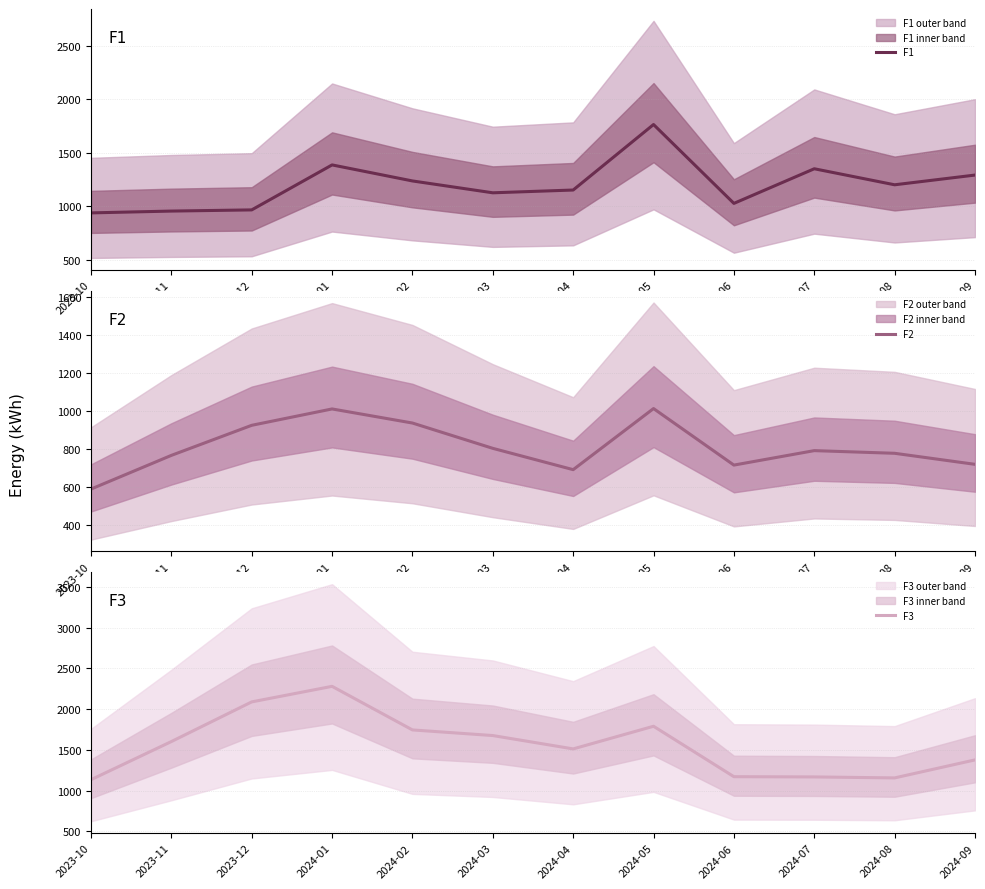

True or false: F3 has more than 0 points higher than both neighbors.

True